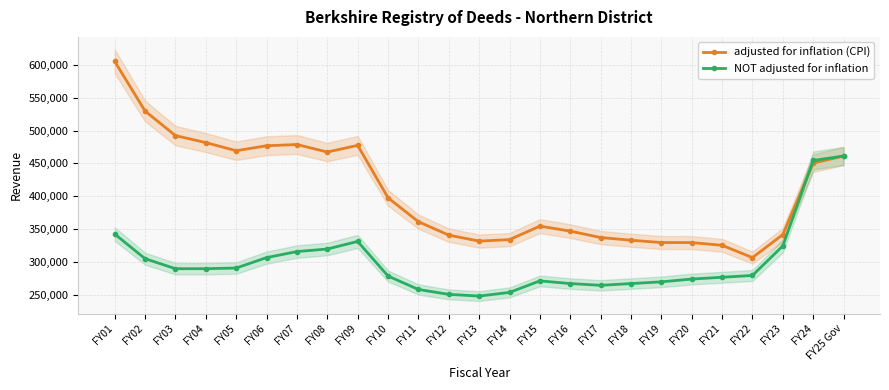

What position from the left is FY04?

4